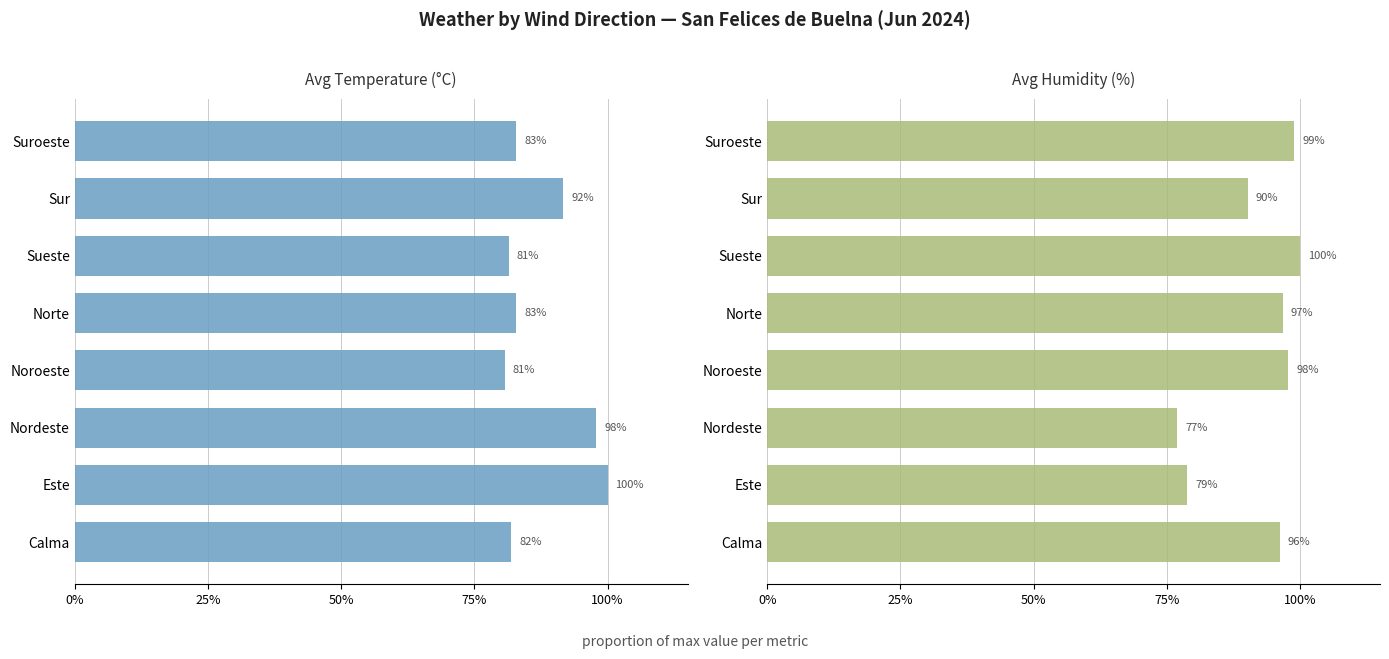

List the series in order of their overall mean, lowest first.

Avg Temperature (°C), Avg Humidity (%)